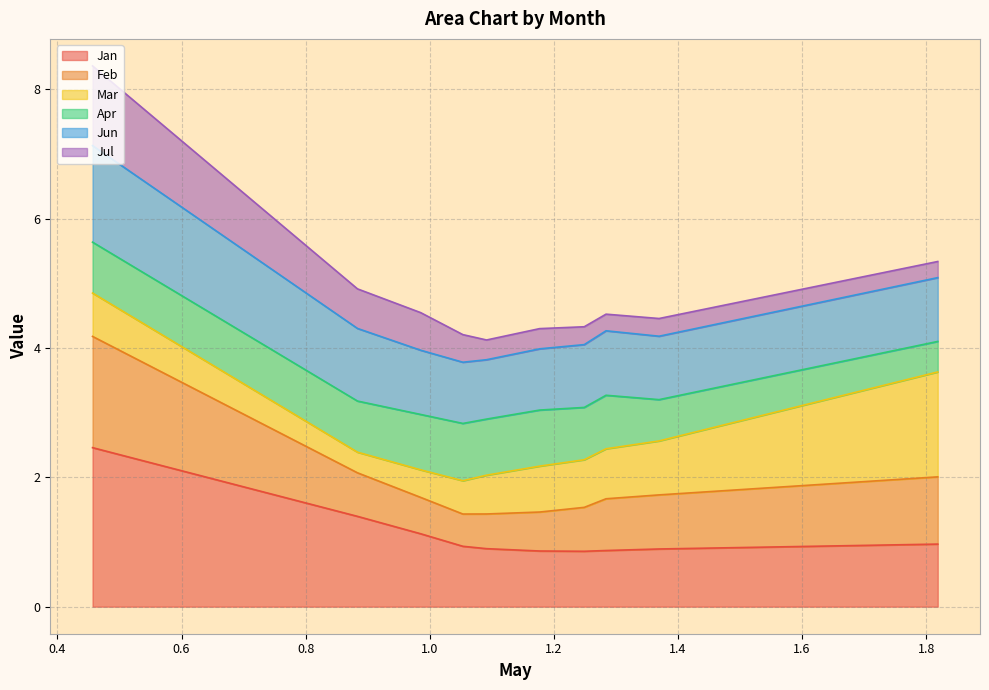

How many lines are shown in the chart?

6